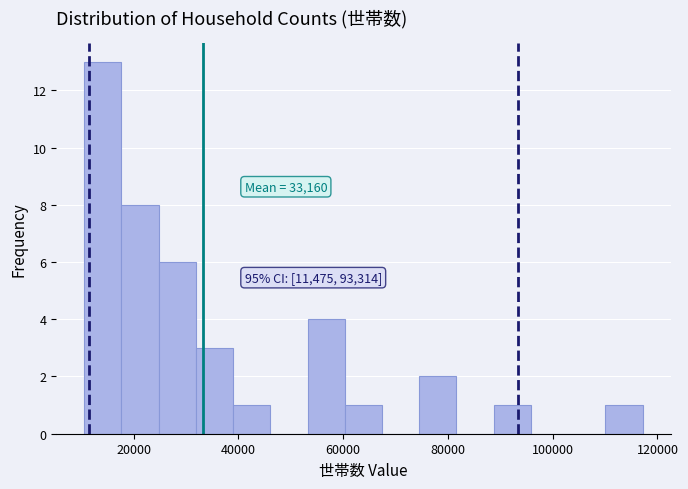

Read against the x-axis, roughly where is the centre of the tallest bar?

14000